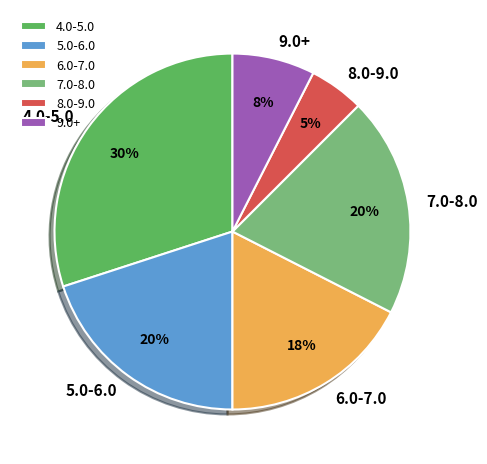

Is there any slice that represents more than half of the pie?

No